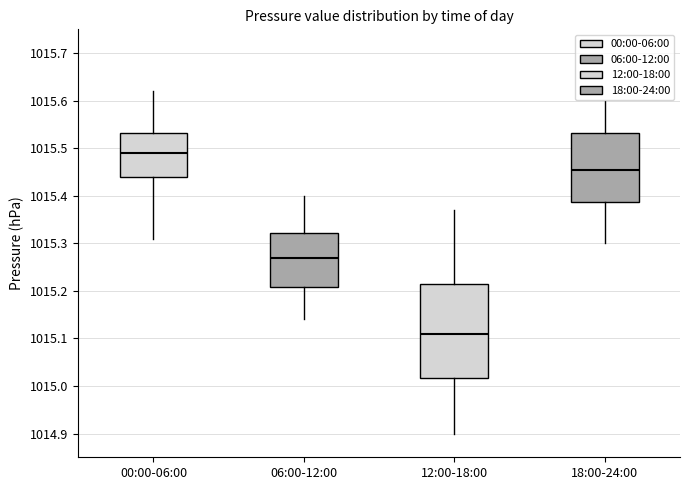

Reading left to right, read every box against the y-axis: the position of its median line, the range the box covers, and the ends of its whiskers. The values are not printed on the chart, so give them approximately, as read against the axis.

00:00-06:00: median 1015.49, box 1015.44 to 1015.53, whiskers 1015.31 to 1015.62
06:00-12:00: median 1015.27, box 1015.21 to 1015.32, whiskers 1015.14 to 1015.40
12:00-18:00: median 1015.11, box 1015.02 to 1015.22, whiskers 1014.90 to 1015.37
18:00-24:00: median 1015.46, box 1015.39 to 1015.53, whiskers 1015.30 to 1015.60